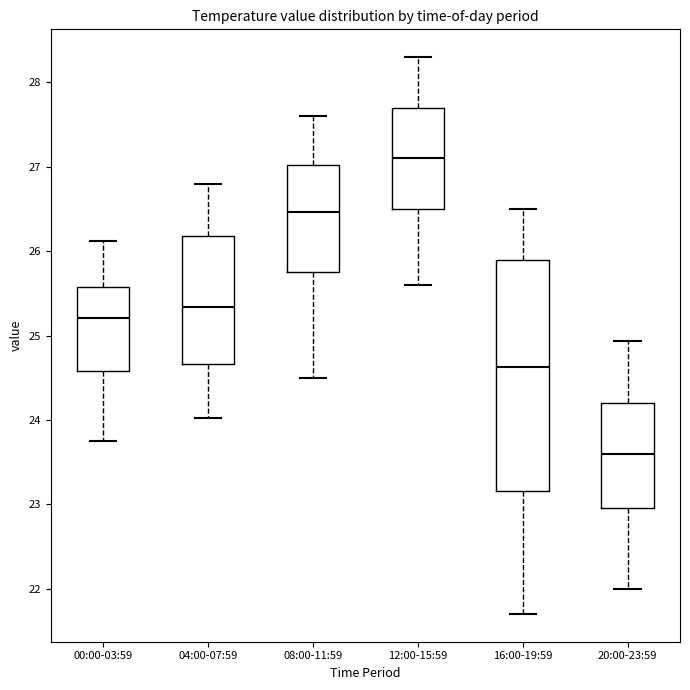

Where does the lower whisker of the box for 12:00-15:59 end on the y-axis? The values are not printed on the chart, so give them approximately, as read against the axis.

25.6